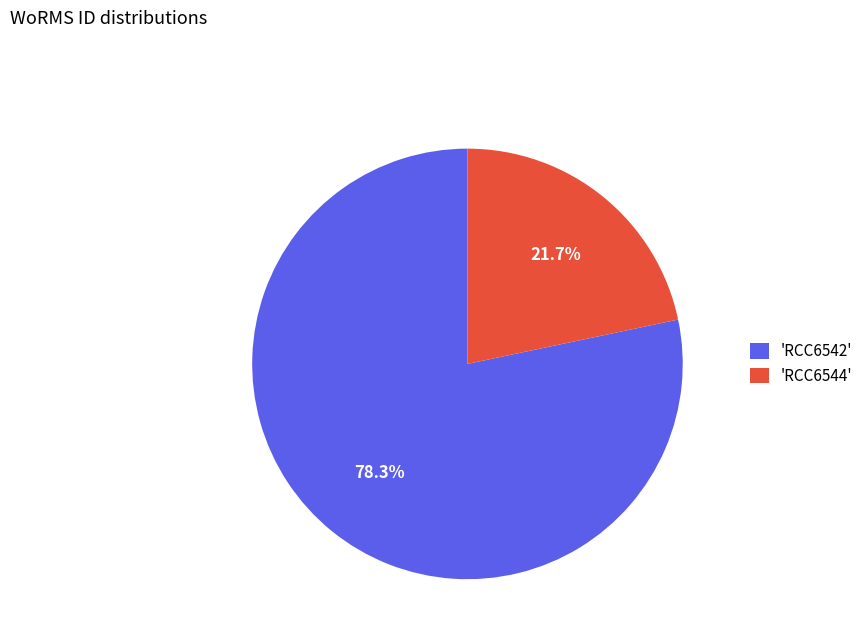

Is the sum of 'RCC6544' and 'RCC6542' greater than half?

Yes